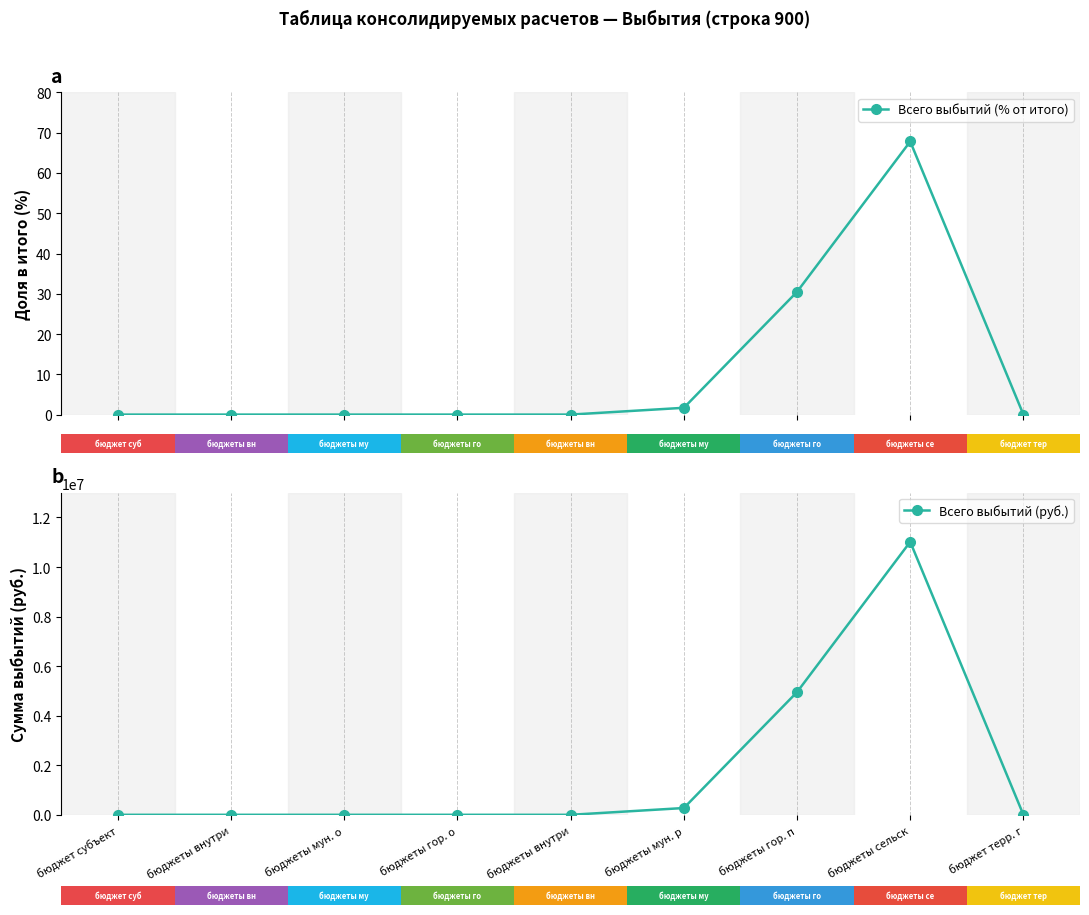

What is the label of the 1st bar from the right?

бюджет терр. г